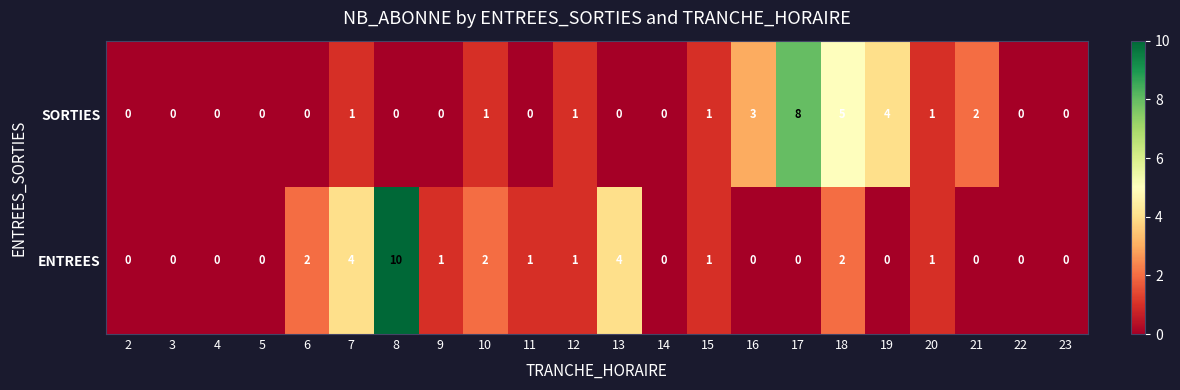

Which series changed the most between 3 and 16?

SORTIES